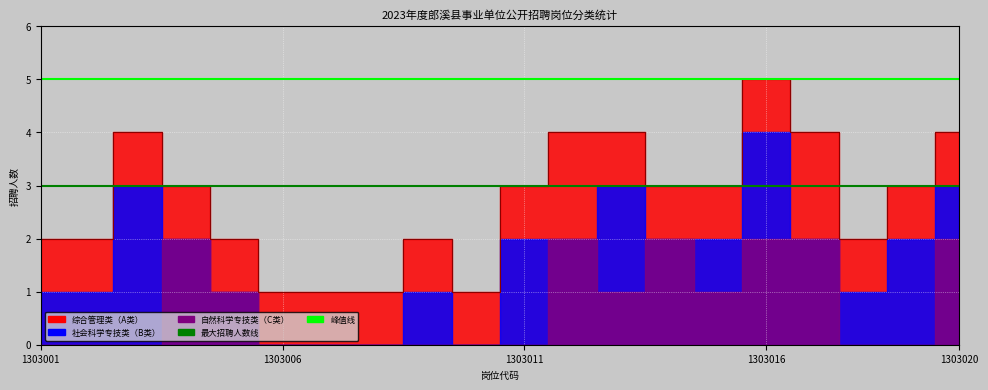

What is the maximum value for 峰值线?

5